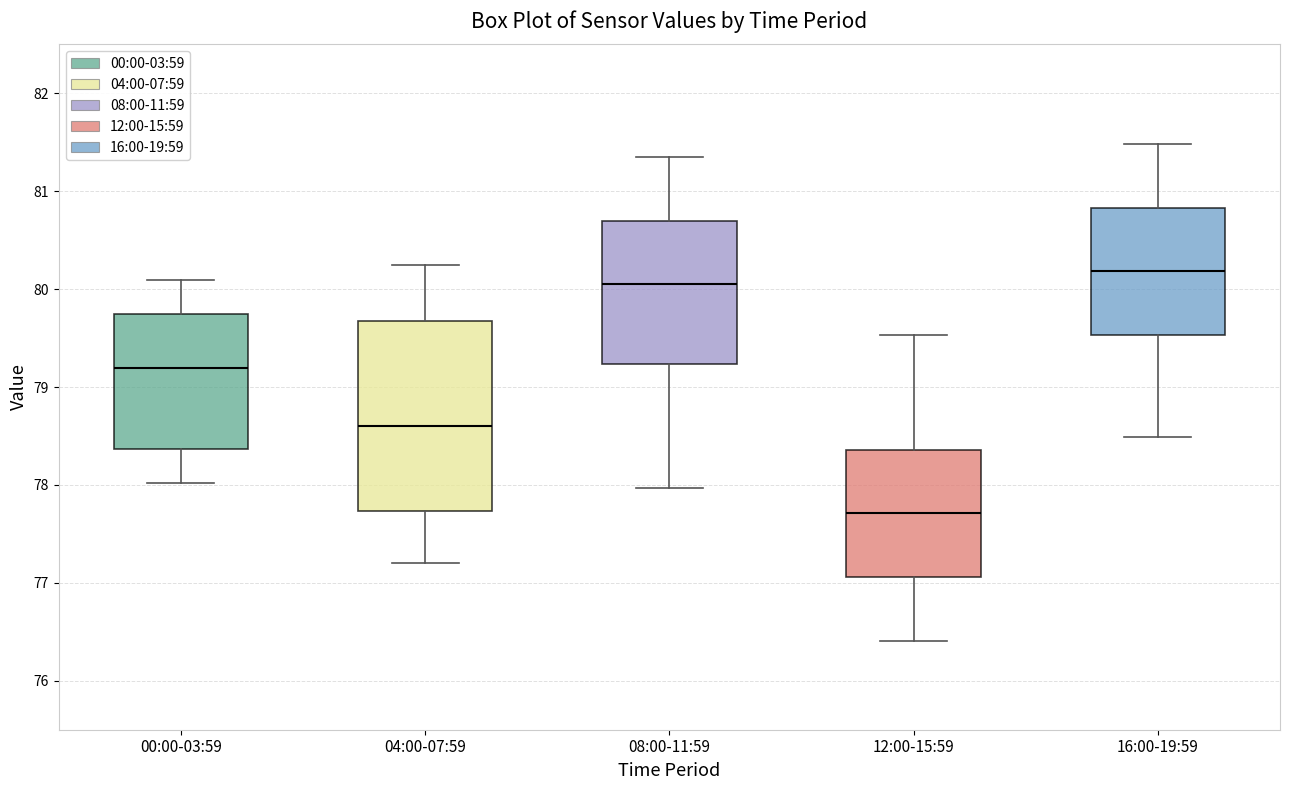

Comparing the boxes themselves (not the whiskers), which one is the tallest?

04:00-07:59